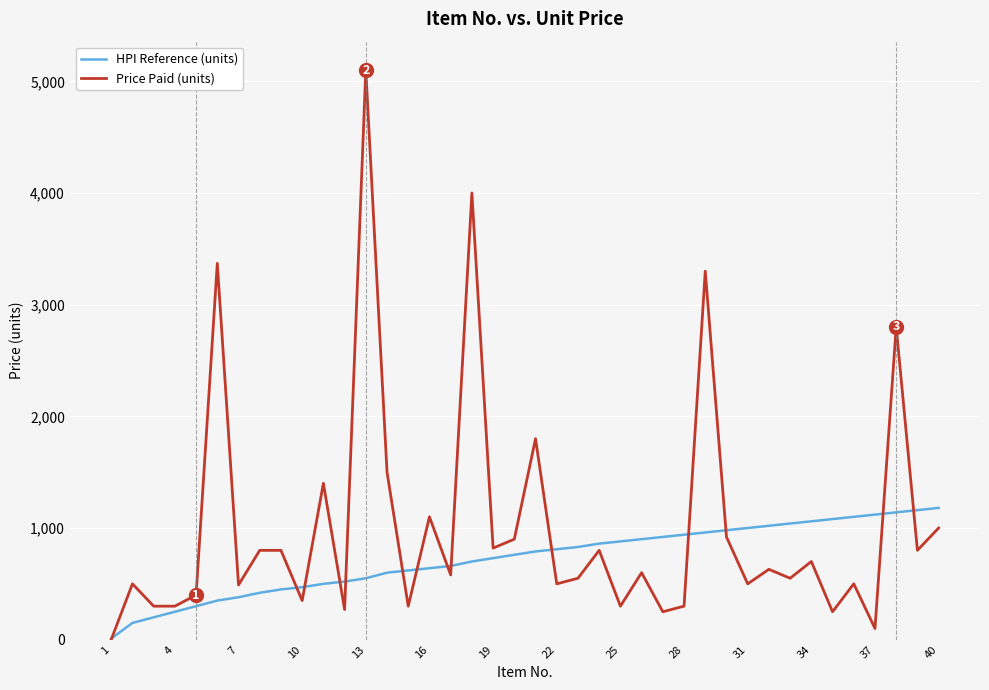

What is the maximum value for Price Paid (units)?

5100